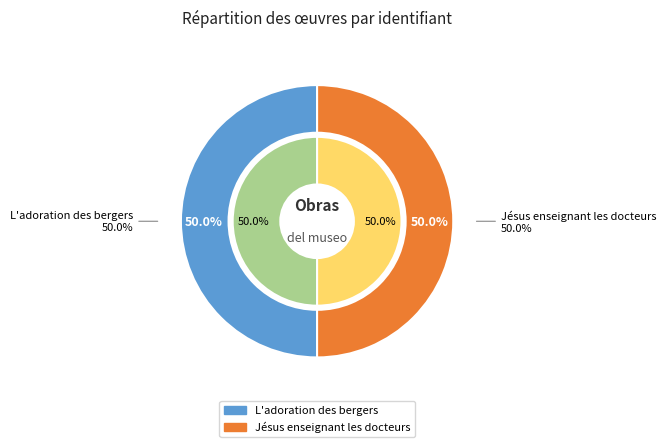

To the nearest percent, what percentage of the pie is Jésus enseignant les docteurs?

50%